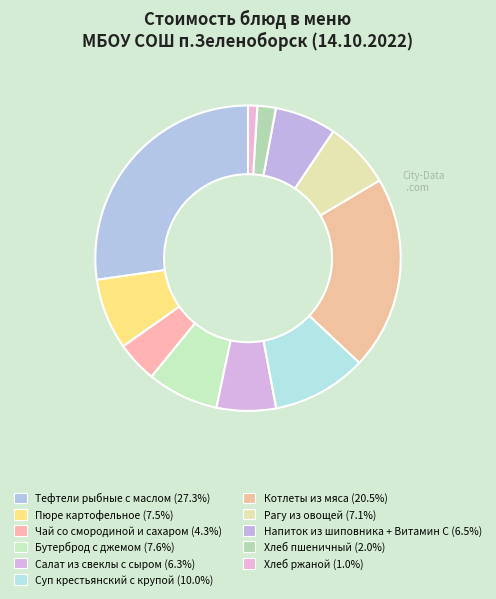

How many slices are in this pie chart?

11